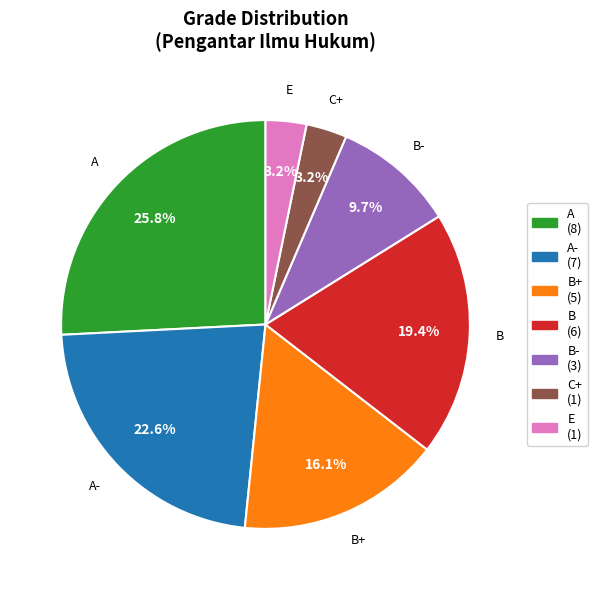

What percentage is NOT represented by C+ (1)?

96.8%